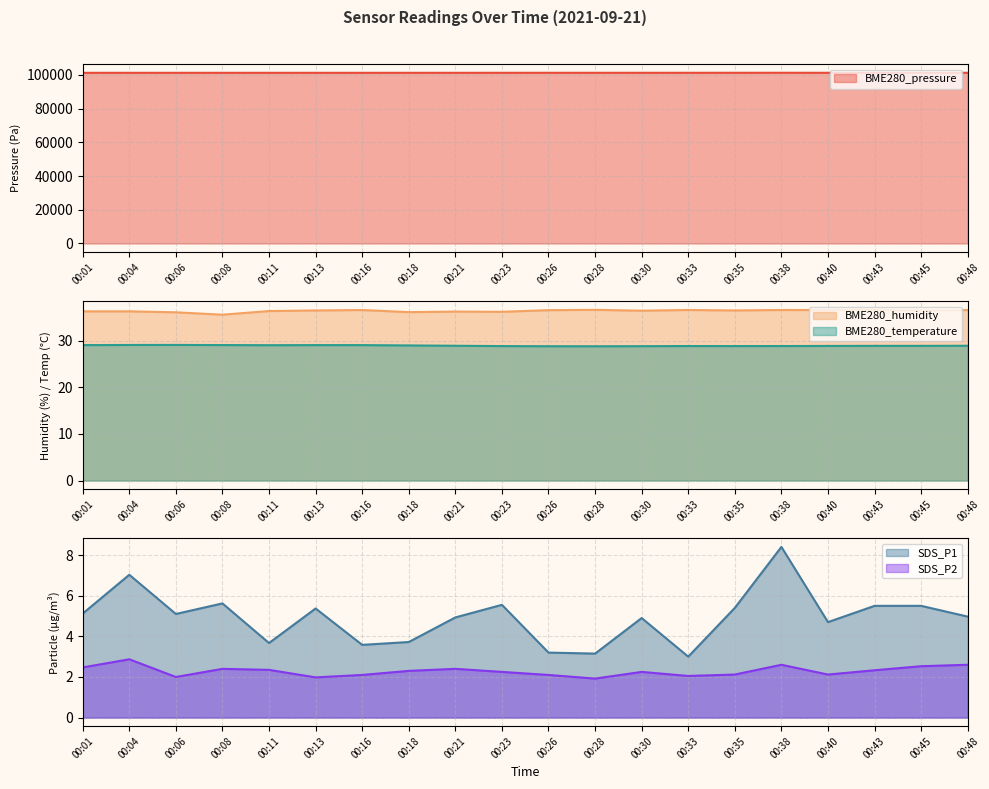

What is the difference between the SDS_P2 values at 00:40 and 00:06?

0.1